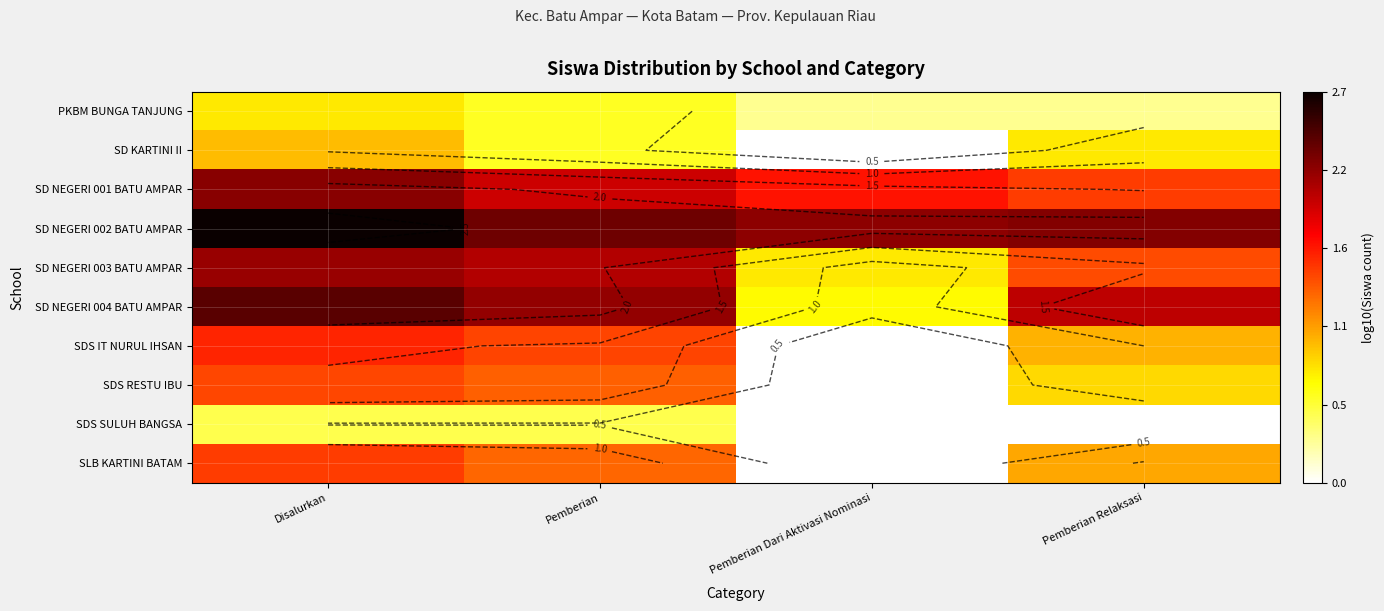

What is the total value across all series at Pemberian Relaksasi?

11.0